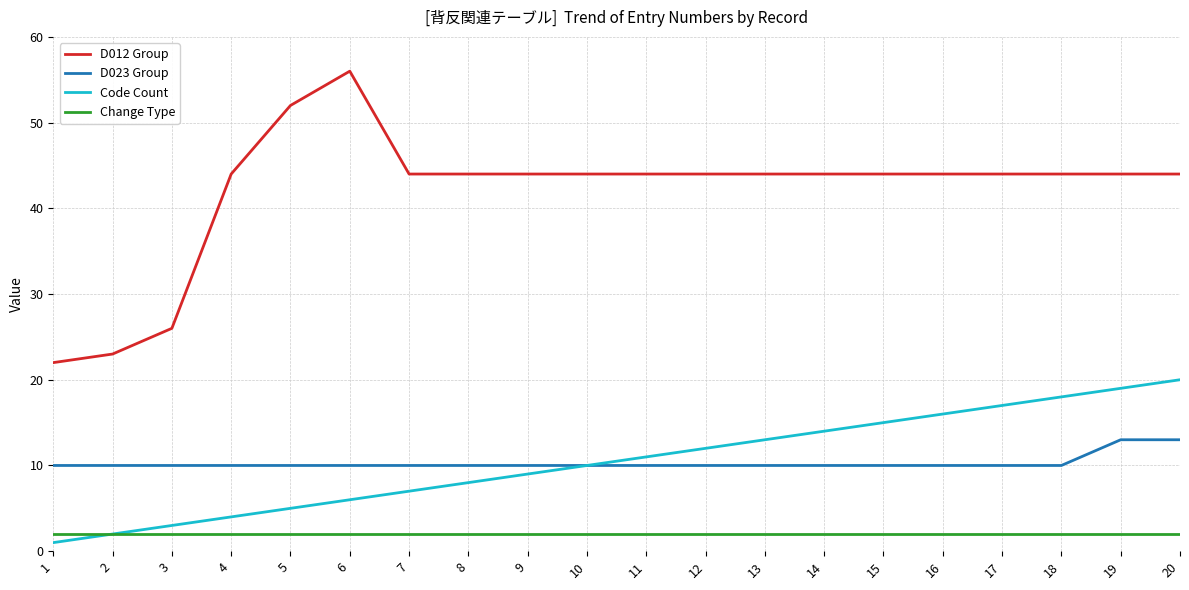

True or false: D012 Group and Code Count cross at least once.

False